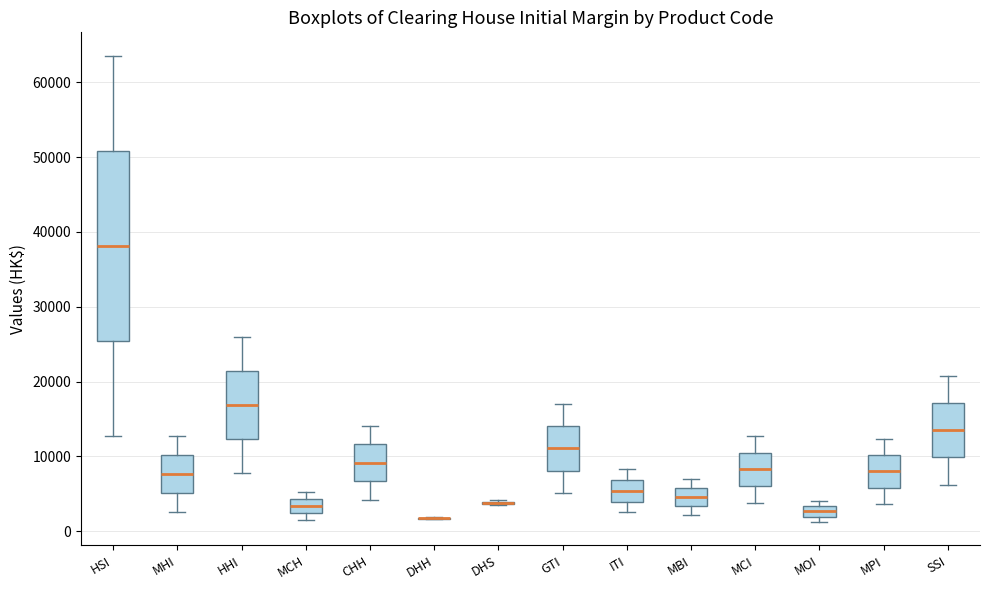

Comparing the boxes themselves (not the whiskers), which one is the tallest?

HSI